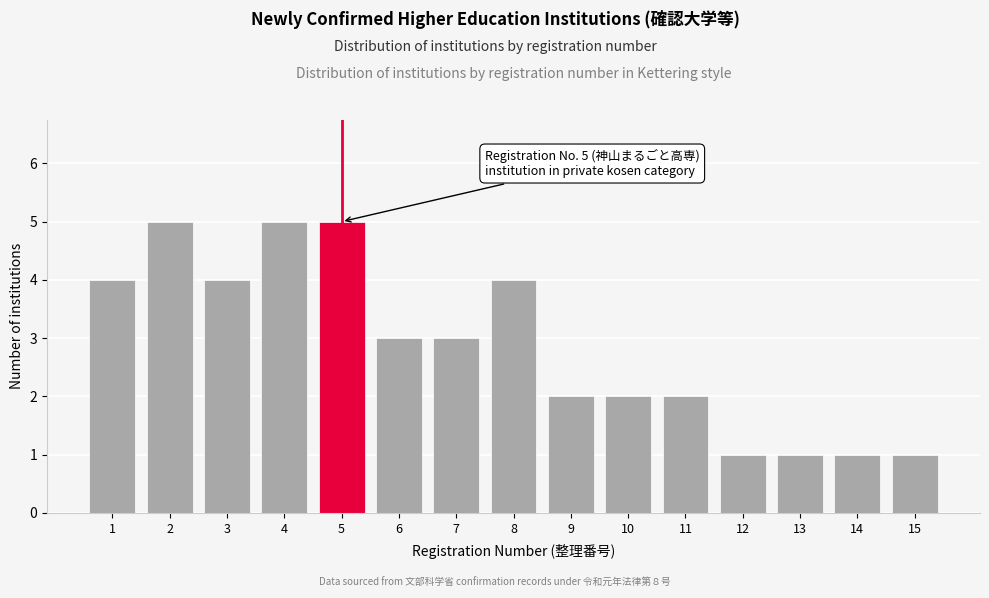

Reading left to right, list all the values displayed in this chart.

4	5	4	5	5	3	3	4	2	2	2	1	1	1	1